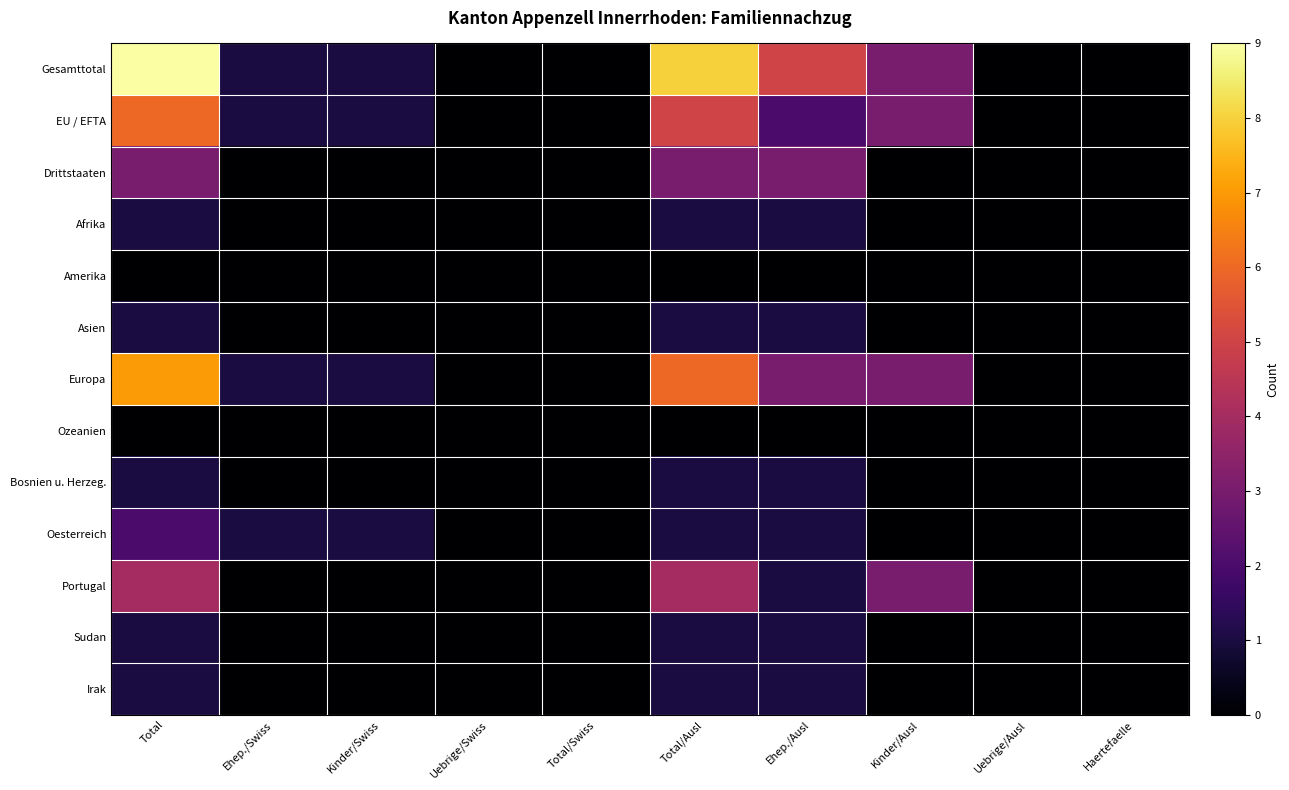

Reading right to left, list all the values displayed in this chart.

Gesamttotal: Haertefaelle=0	Uebrige/Ausl=0	Kinder/Ausl=3	Ehep./Ausl=5	Total/Ausl=8	Total/Swiss=0	Uebrige/Swiss=0	Kinder/Swiss=1	Ehep./Swiss=1	Total=9
EU / EFTA: Haertefaelle=0	Uebrige/Ausl=0	Kinder/Ausl=3	Ehep./Ausl=2	Total/Ausl=5	Total/Swiss=0	Uebrige/Swiss=0	Kinder/Swiss=1	Ehep./Swiss=1	Total=6
Drittstaaten: Haertefaelle=0	Uebrige/Ausl=0	Kinder/Ausl=0	Ehep./Ausl=3	Total/Ausl=3	Total/Swiss=0	Uebrige/Swiss=0	Kinder/Swiss=0	Ehep./Swiss=0	Total=3
Afrika: Haertefaelle=0	Uebrige/Ausl=0	Kinder/Ausl=0	Ehep./Ausl=1	Total/Ausl=1	Total/Swiss=0	Uebrige/Swiss=0	Kinder/Swiss=0	Ehep./Swiss=0	Total=1
Amerika: Haertefaelle=0	Uebrige/Ausl=0	Kinder/Ausl=0	Ehep./Ausl=0	Total/Ausl=0	Total/Swiss=0	Uebrige/Swiss=0	Kinder/Swiss=0	Ehep./Swiss=0	Total=0
Asien: Haertefaelle=0	Uebrige/Ausl=0	Kinder/Ausl=0	Ehep./Ausl=1	Total/Ausl=1	Total/Swiss=0	Uebrige/Swiss=0	Kinder/Swiss=0	Ehep./Swiss=0	Total=1
Europa: Haertefaelle=0	Uebrige/Ausl=0	Kinder/Ausl=3	Ehep./Ausl=3	Total/Ausl=6	Total/Swiss=0	Uebrige/Swiss=0	Kinder/Swiss=1	Ehep./Swiss=1	Total=7
Ozeanien: Haertefaelle=0	Uebrige/Ausl=0	Kinder/Ausl=0	Ehep./Ausl=0	Total/Ausl=0	Total/Swiss=0	Uebrige/Swiss=0	Kinder/Swiss=0	Ehep./Swiss=0	Total=0
Bosnien u. Herzeg.: Haertefaelle=0	Uebrige/Ausl=0	Kinder/Ausl=0	Ehep./Ausl=1	Total/Ausl=1	Total/Swiss=0	Uebrige/Swiss=0	Kinder/Swiss=0	Ehep./Swiss=0	Total=1
Oesterreich: Haertefaelle=0	Uebrige/Ausl=0	Kinder/Ausl=0	Ehep./Ausl=1	Total/Ausl=1	Total/Swiss=0	Uebrige/Swiss=0	Kinder/Swiss=1	Ehep./Swiss=1	Total=2
Portugal: Haertefaelle=0	Uebrige/Ausl=0	Kinder/Ausl=3	Ehep./Ausl=1	Total/Ausl=4	Total/Swiss=0	Uebrige/Swiss=0	Kinder/Swiss=0	Ehep./Swiss=0	Total=4
Sudan: Haertefaelle=0	Uebrige/Ausl=0	Kinder/Ausl=0	Ehep./Ausl=1	Total/Ausl=1	Total/Swiss=0	Uebrige/Swiss=0	Kinder/Swiss=0	Ehep./Swiss=0	Total=1
Irak: Haertefaelle=0	Uebrige/Ausl=0	Kinder/Ausl=0	Ehep./Ausl=1	Total/Ausl=1	Total/Swiss=0	Uebrige/Swiss=0	Kinder/Swiss=0	Ehep./Swiss=0	Total=1